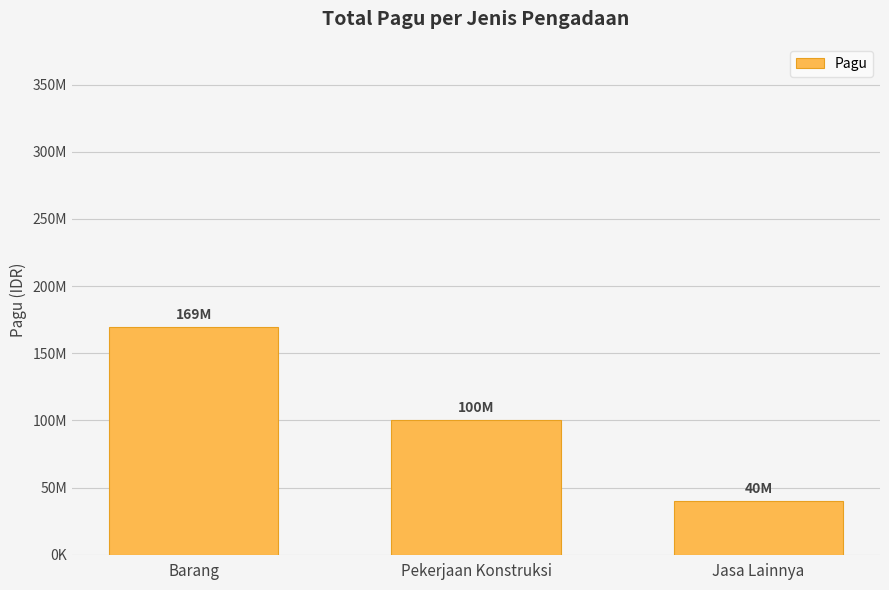

What is the ratio of the value at Barang to the value at Pekerjaan Konstruksi?

1.7